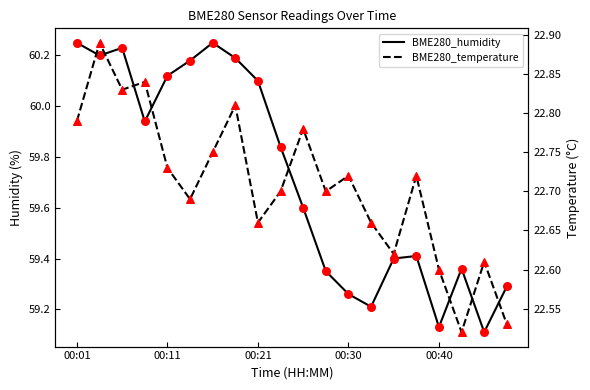

Which series reaches the minimum Y coordinate?

BME280_temperature